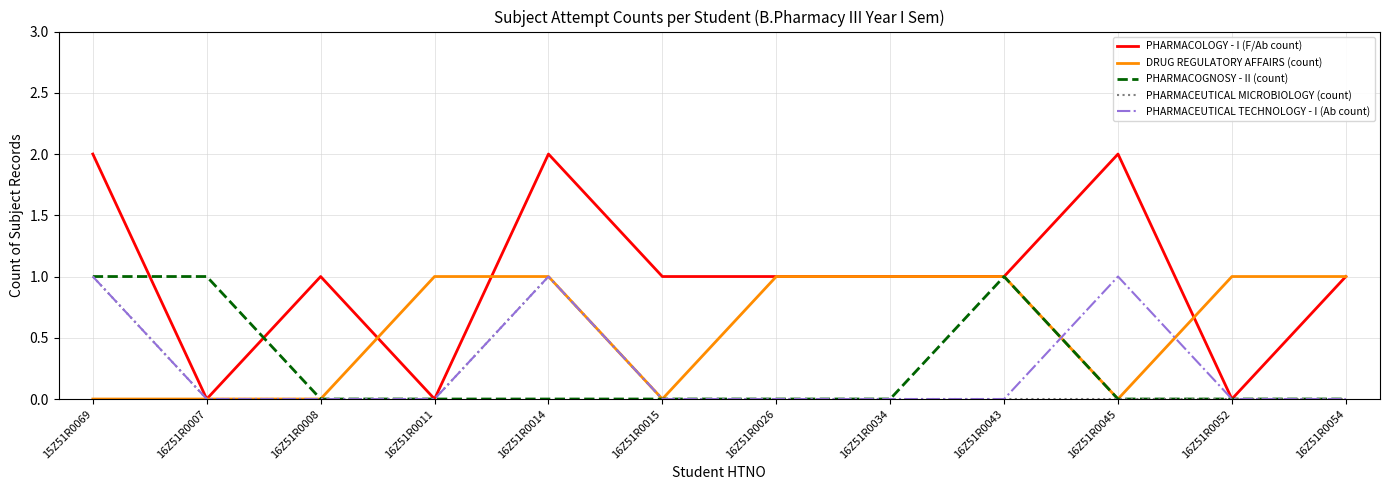

What is the total value across all series at 16Z51R0034?

2